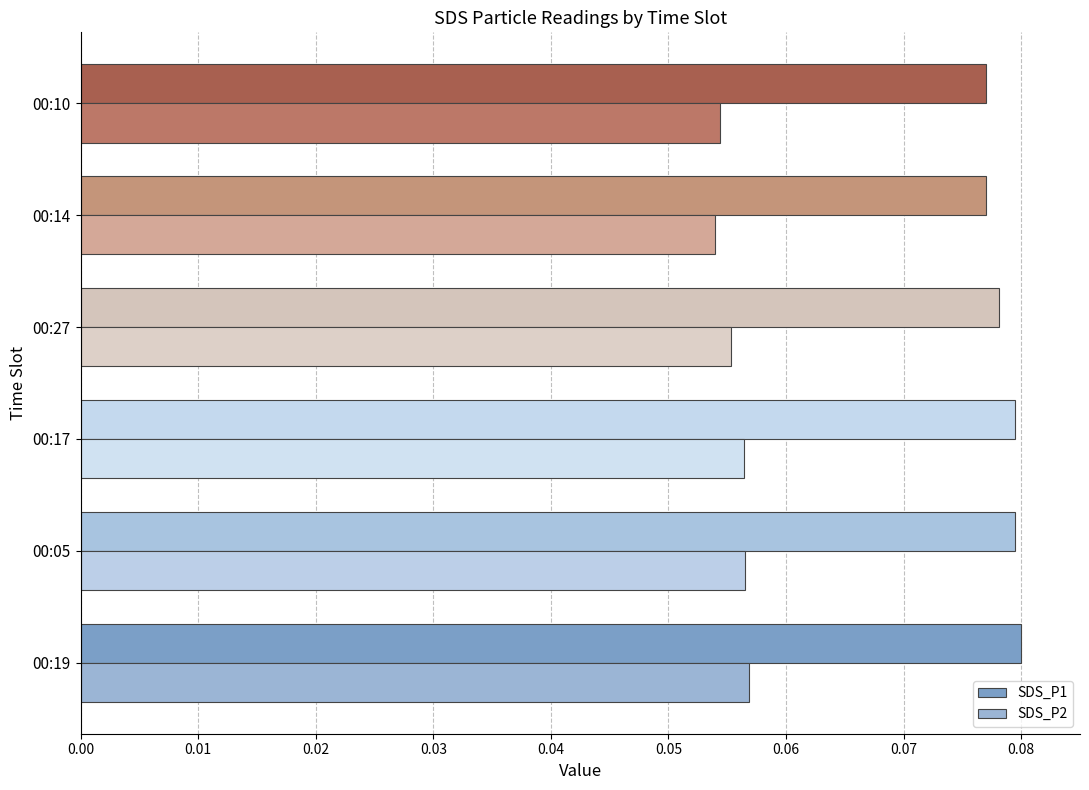

Which series has the largest total across all categories?

SDS_P1